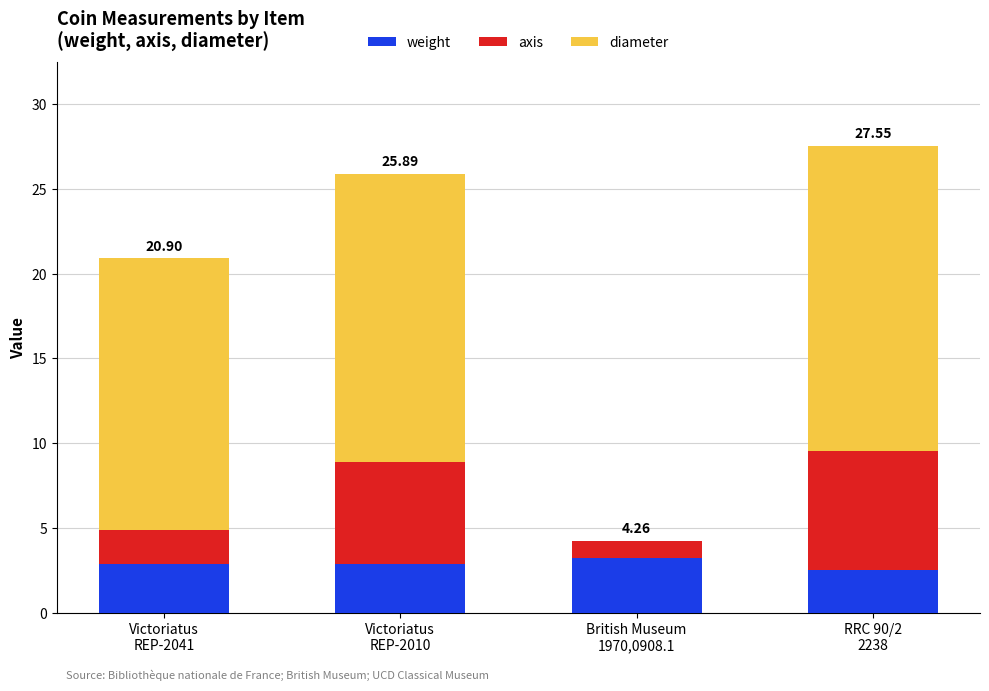

Which series changed the most between Victoriatus
REP-2041 and Victoriatus
REP-2010?

axis